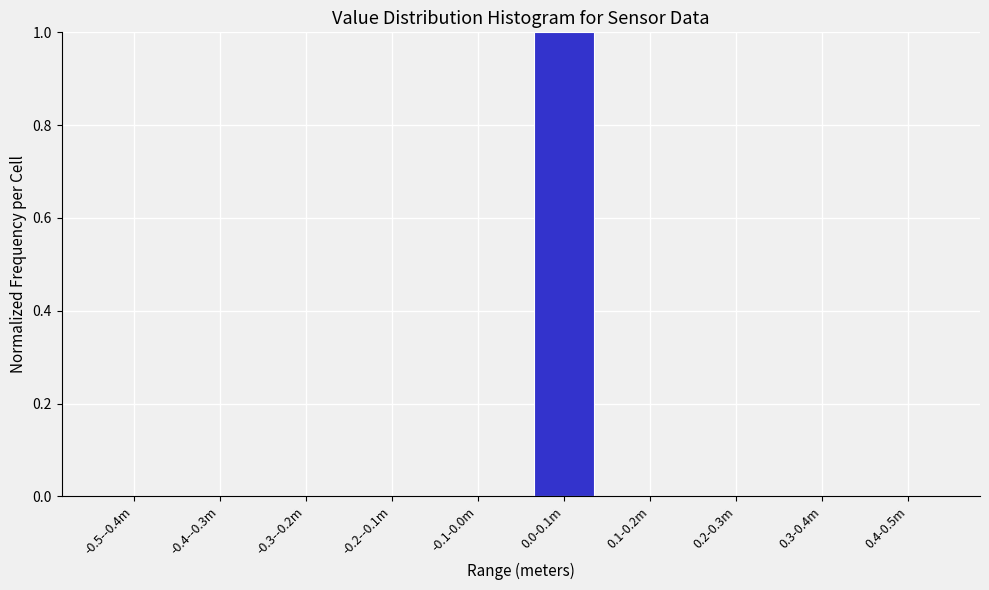

Reading left to right, list all the values displayed in this chart.

-0.5--0.4m=0	-0.4--0.3m=0	-0.3--0.2m=0	-0.2--0.1m=0	-0.1-0.0m=0	0.0-0.1m=1	0.1-0.2m=0	0.2-0.3m=0	0.3-0.4m=0	0.4-0.5m=0